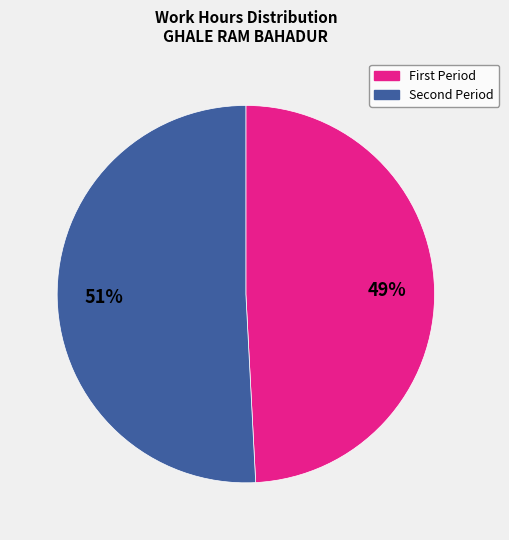

Is there any slice that represents more than half of the pie?

Yes